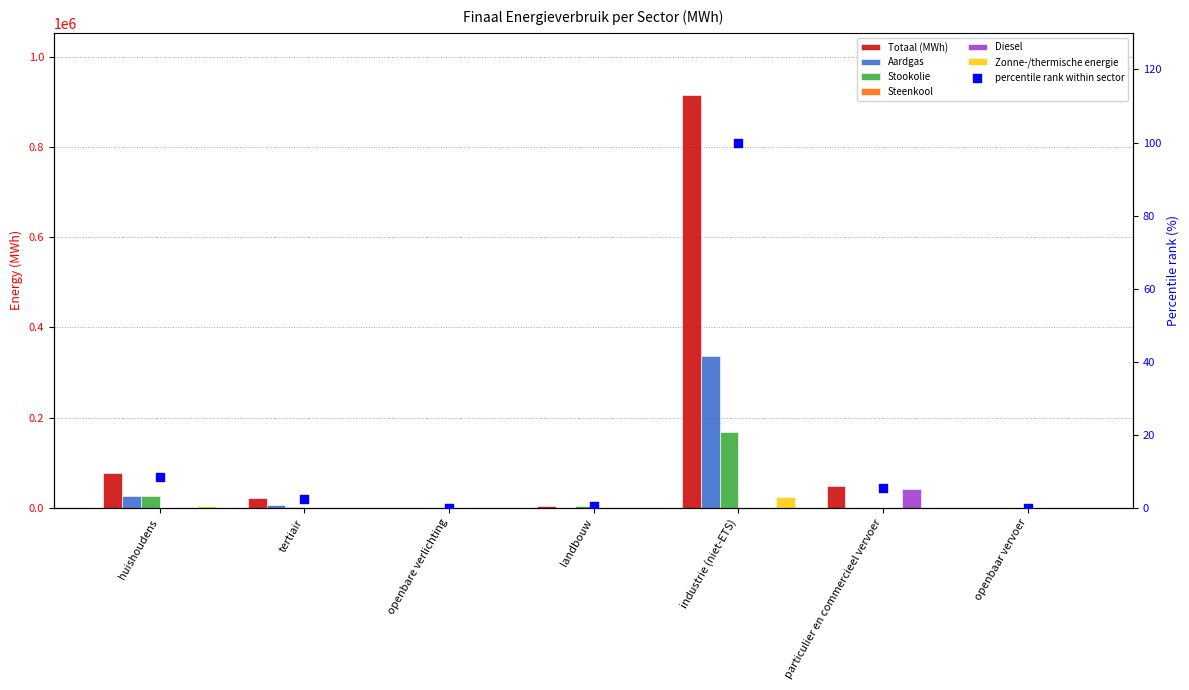

What is the total value across all series at particulier en commercieel vervoer?

91015.2